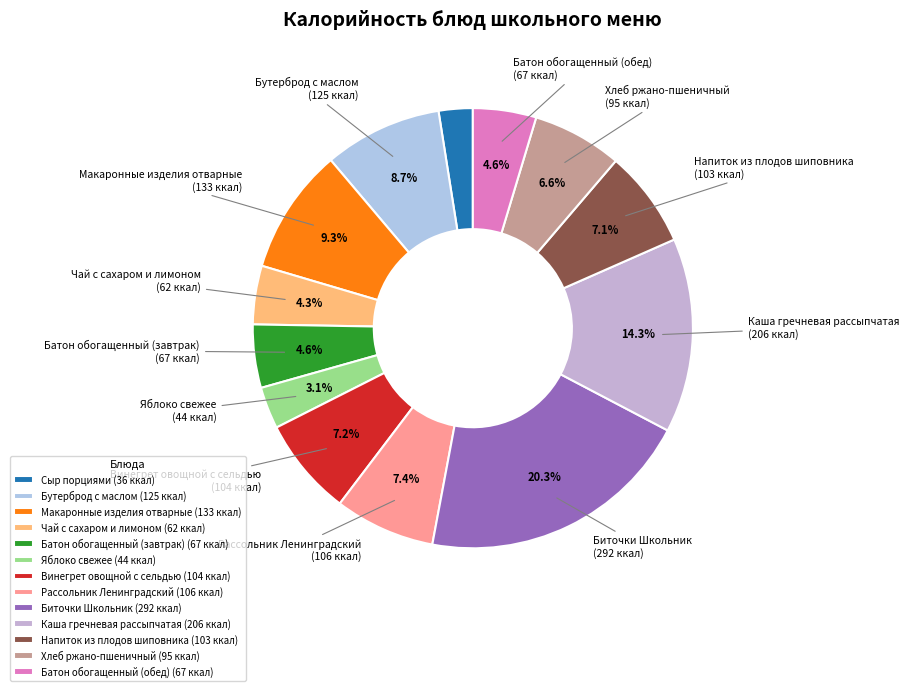

To the nearest percent, what percentage of the pie is Макаронные изделия отварные?

9%